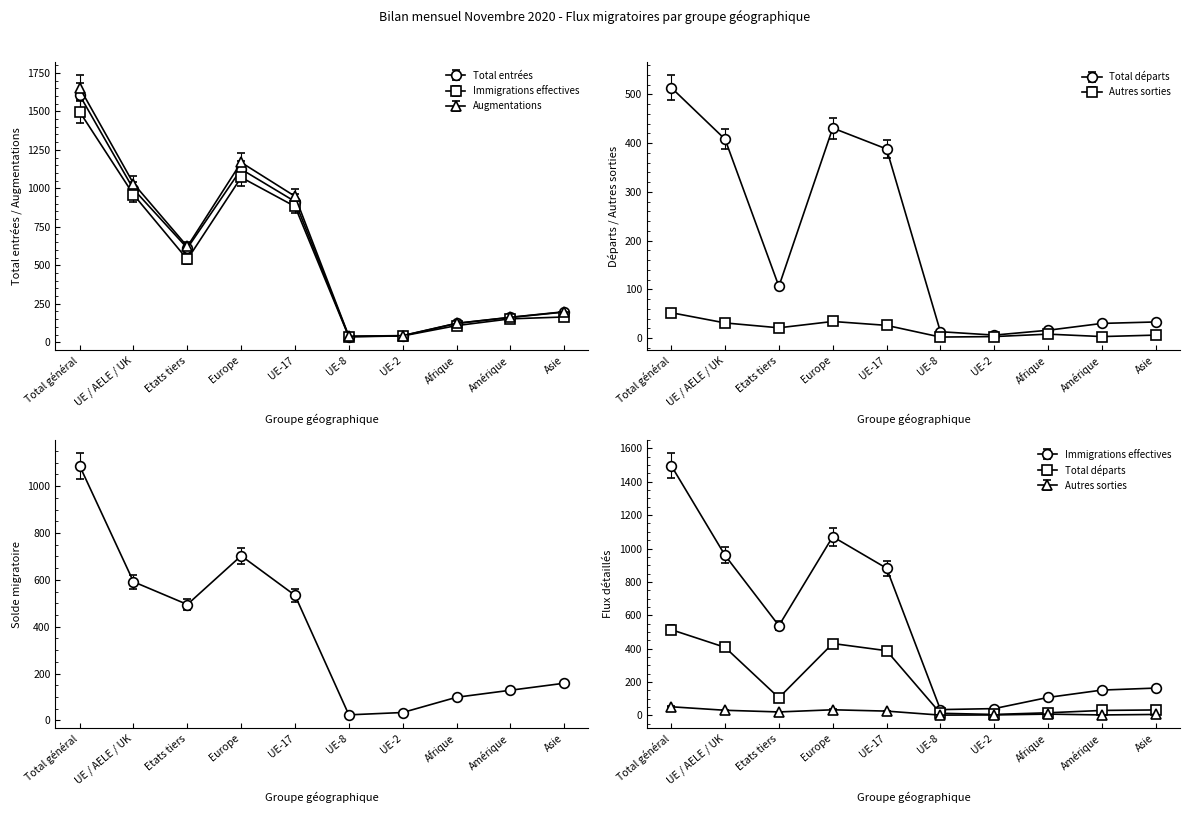

What is the label of the 9th point from the right?

UE / AELE / UK